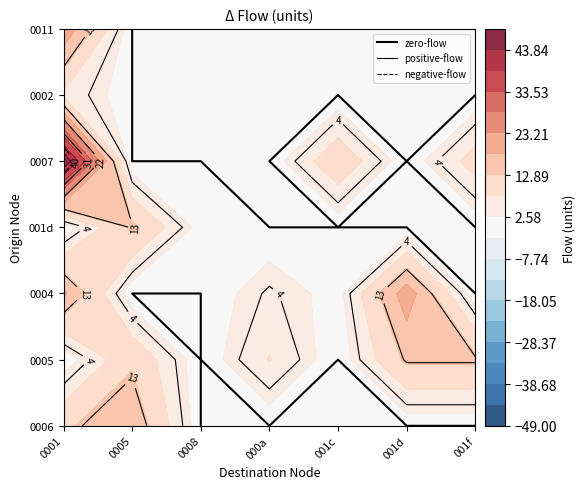

What is the greatest value displayed?

49